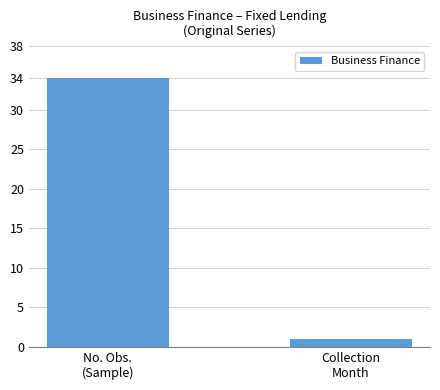

What is the sum of the values at Collection
Month and No. Obs.
(Sample)?

35